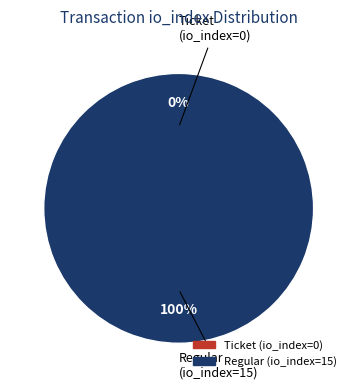

What is the change in value from Ticket (io_index=0) to Regular (io_index=15)?

+15